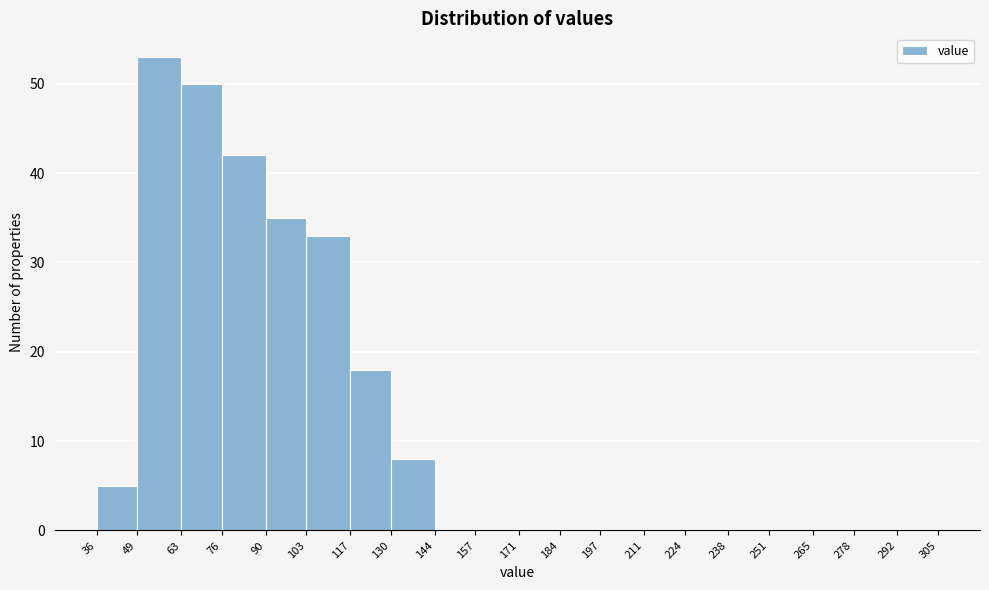

Over which range of the x-axis is the bar tallest?

49 to 63